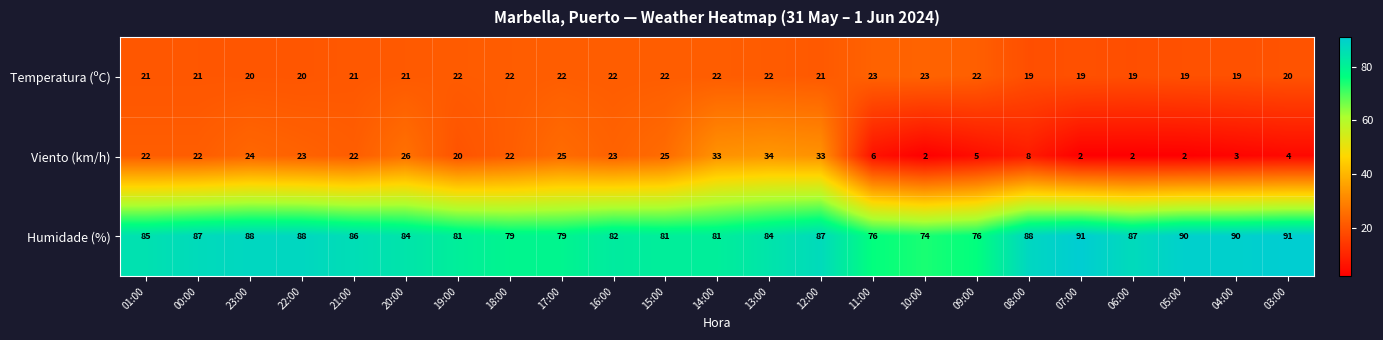

Which category has the highest value in the Viento (km/h) series?

13:00